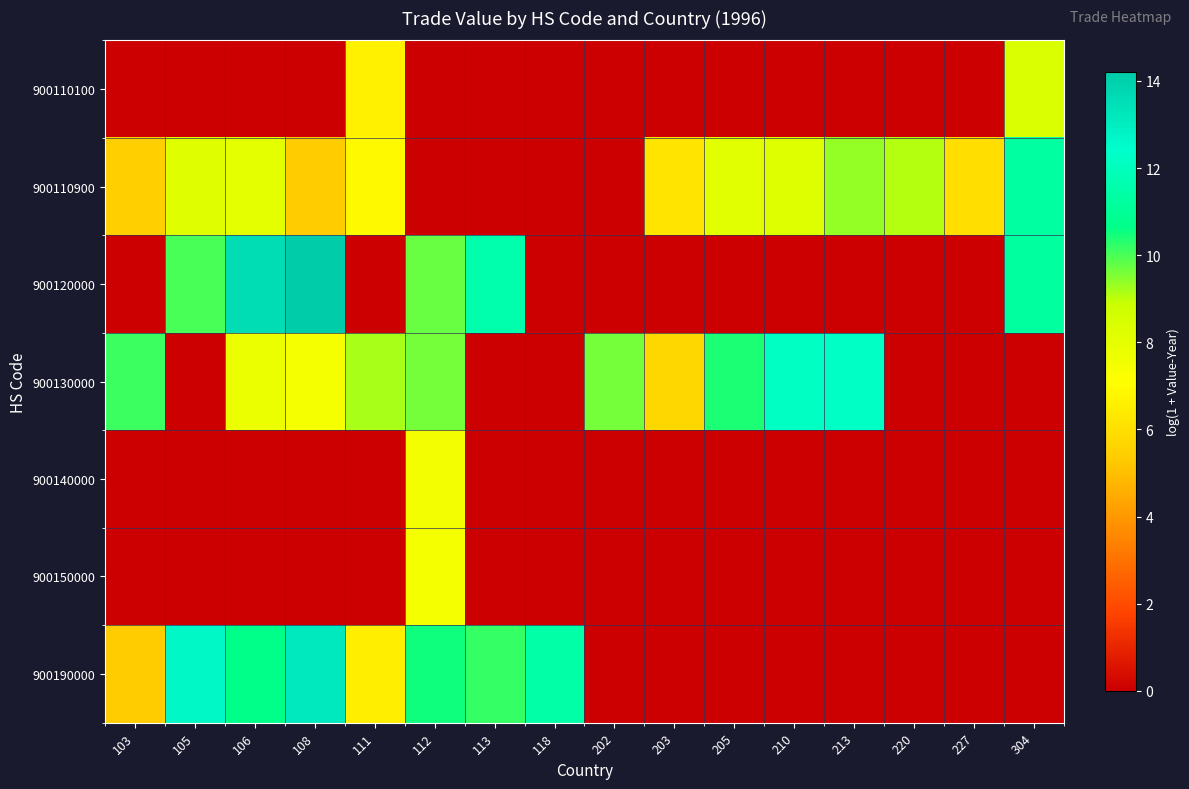

What is the difference between the highest and lowest values at 106?

13.6